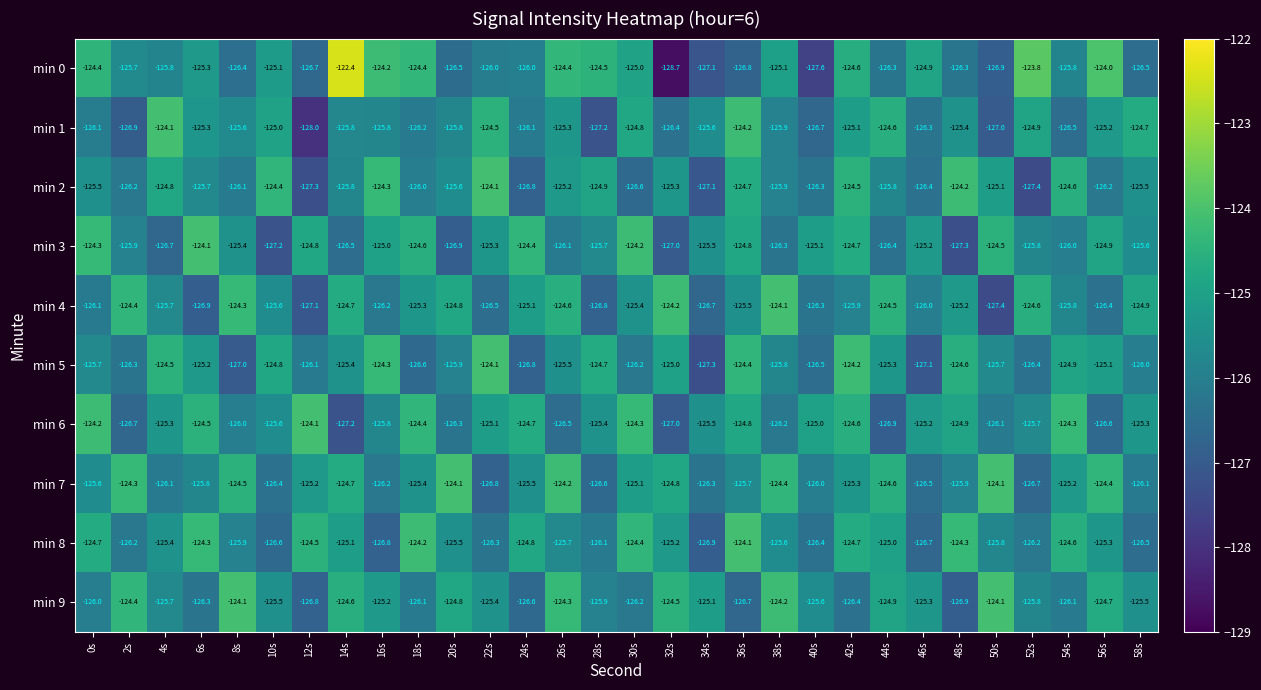

Which series has the largest range (max minus min)?

min 0